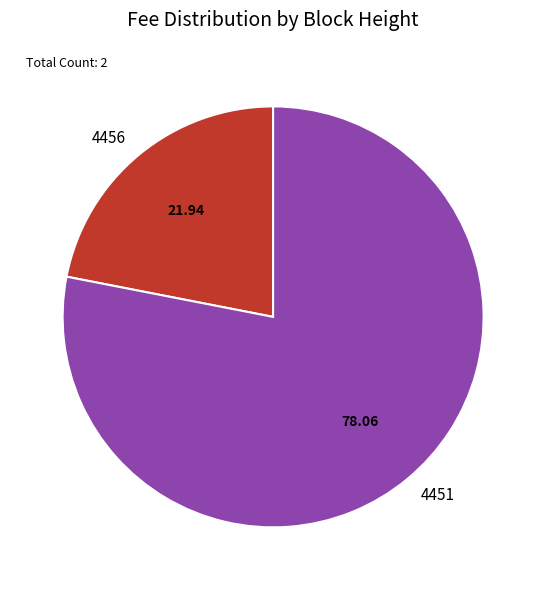

Which category has the biggest portion of the pie?

4451